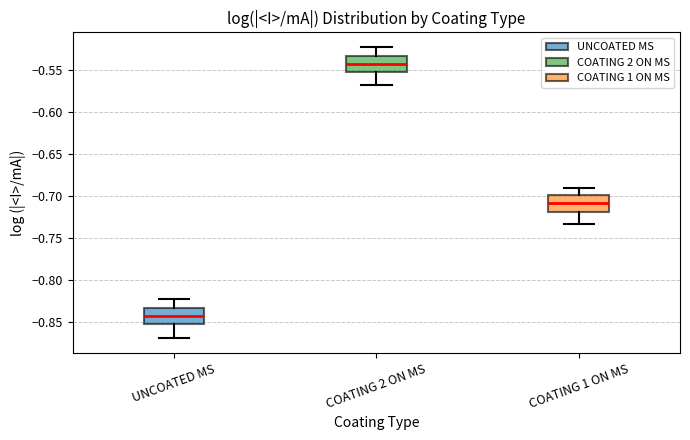

Reading left to right, read every box against the y-axis: the position of its median line, the range the box covers, and the ends of its whiskers. The values are not printed on the chart, so give them approximately, as read against the axis.

UNCOATED MS: median -0.840, box -0.850 to -0.835, whiskers -0.870 to -0.820
COATING 2 ON MS: median -0.540, box -0.550 to -0.535, whiskers -0.570 to -0.520
COATING 1 ON MS: median -0.710, box -0.720 to -0.700, whiskers -0.730 to -0.690